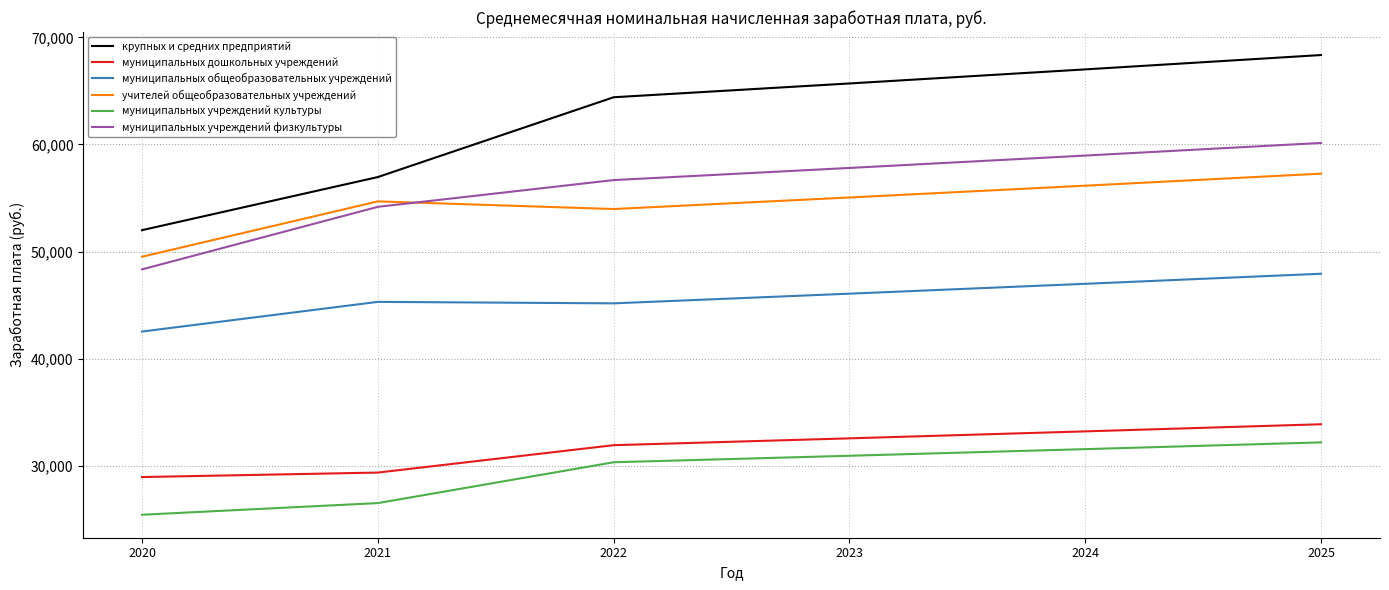

Where is муниципальных учреждений культуры nearest to the value 28803?

2022